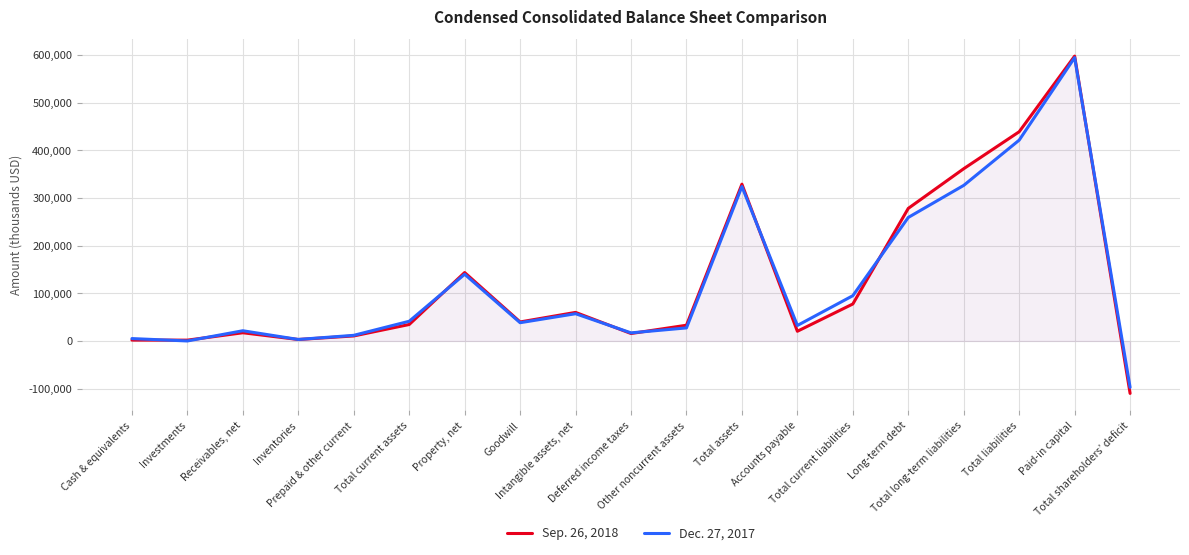

What is the maximum value shown in the chart?

597344